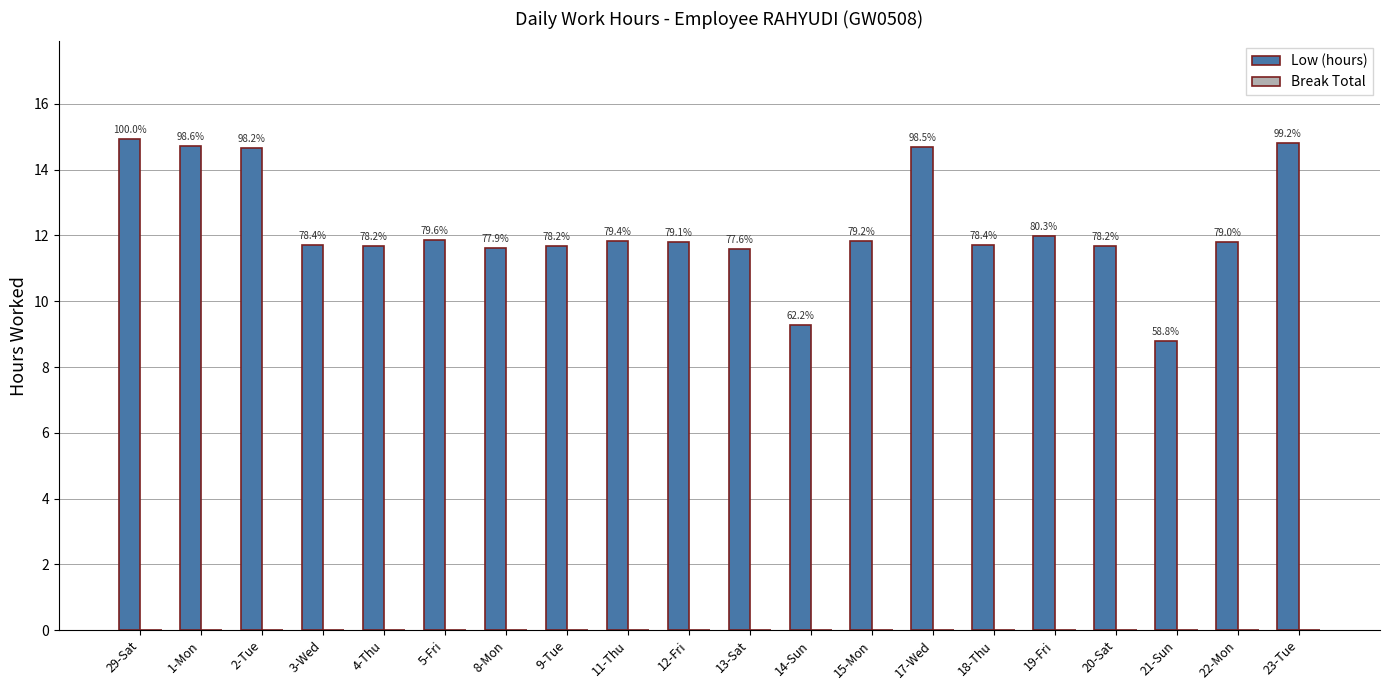

What position from the left is 29-Sat?

1